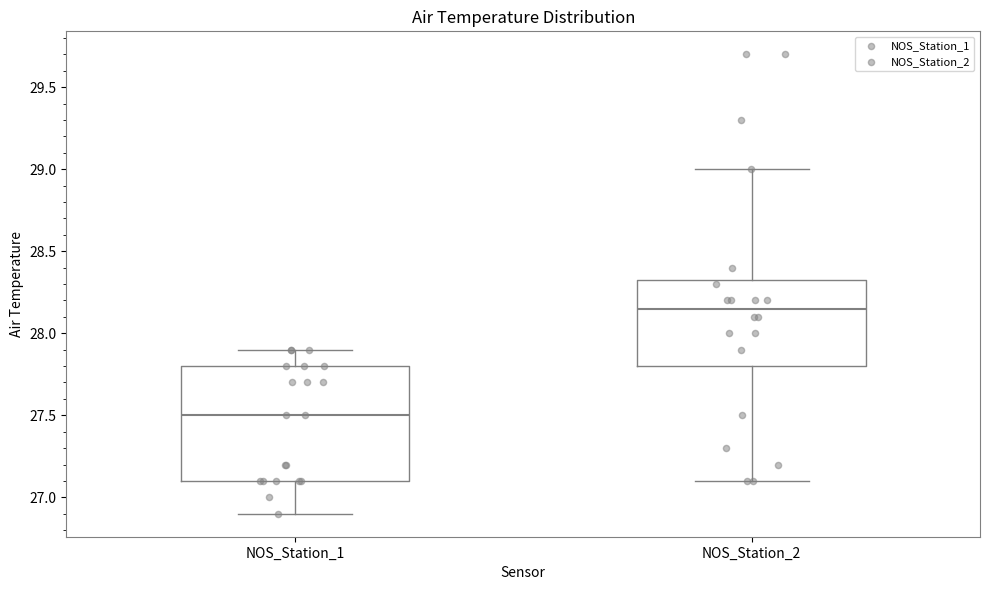

Where does the upper whisker of the box for NOS_Station_2 end on the y-axis? The values are not printed on the chart, so give them approximately, as read against the axis.

29.00